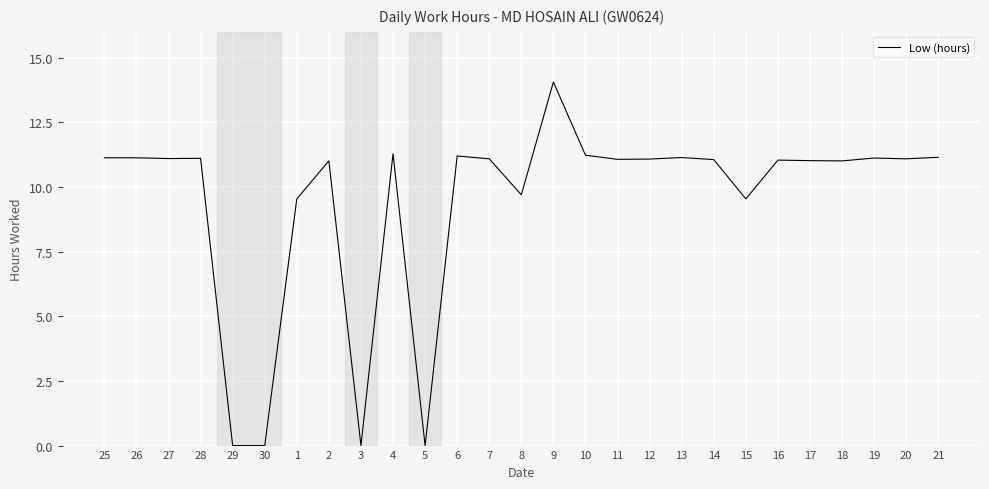

What is the maximum value shown in the chart?

14.1